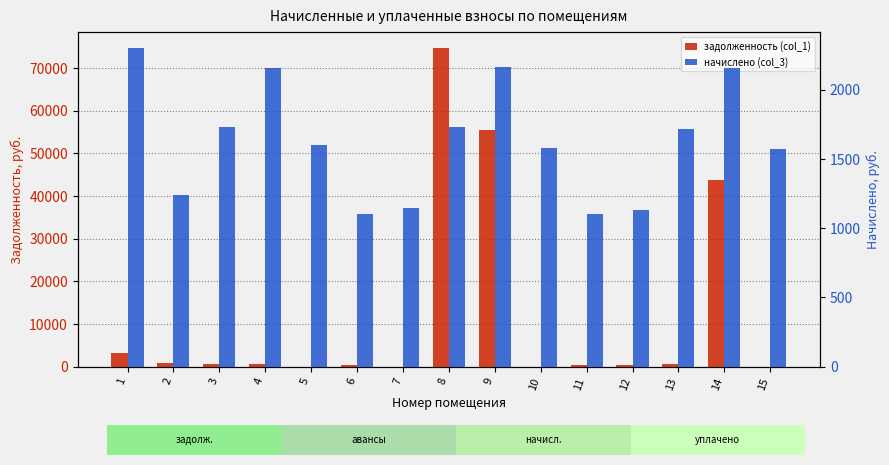

How many distinct data groups are displayed?

2